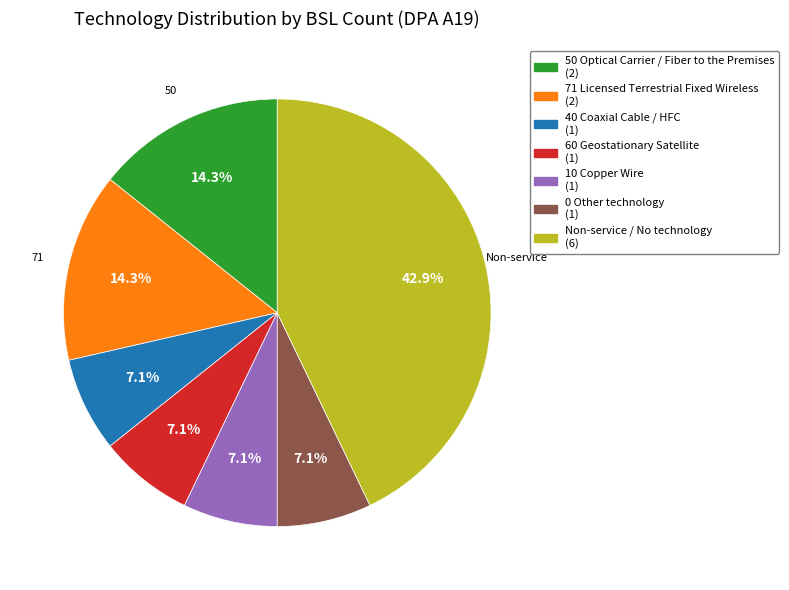

Does any single category account for the majority?

No